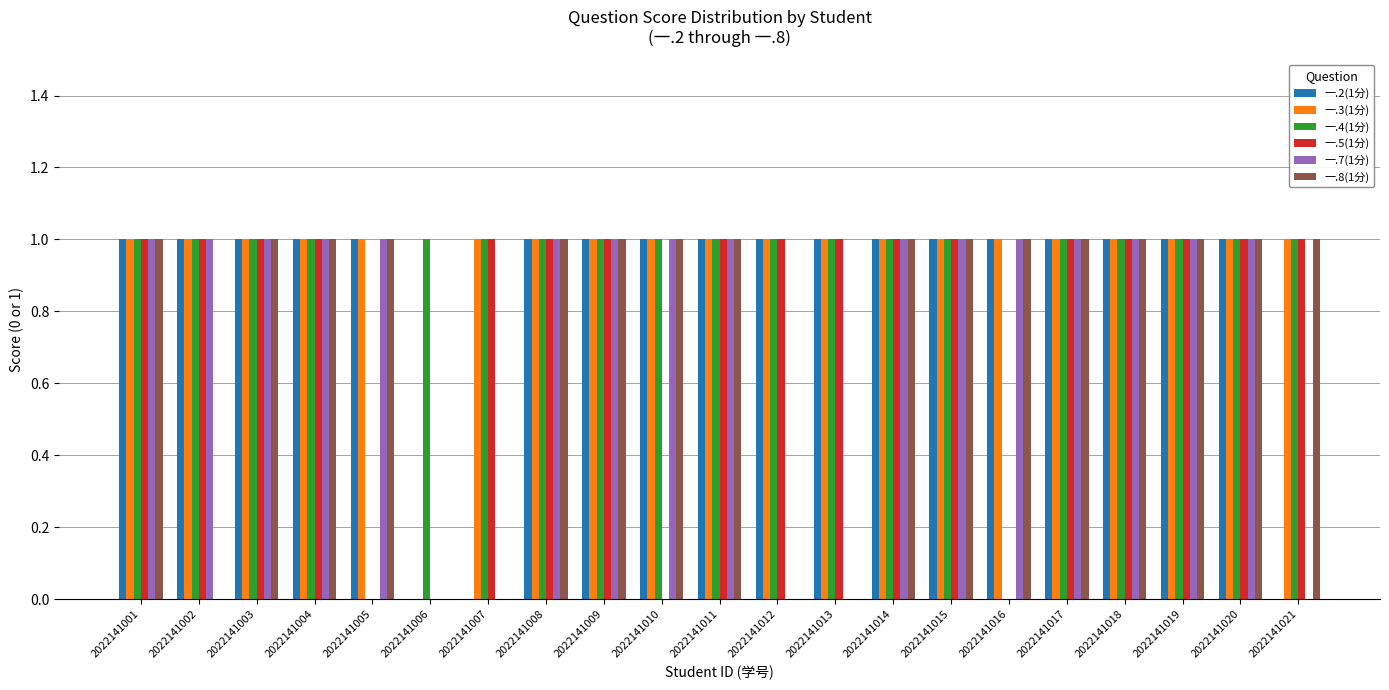

Is it true that 一.4(1分) equals 1 at 2022141001?

True